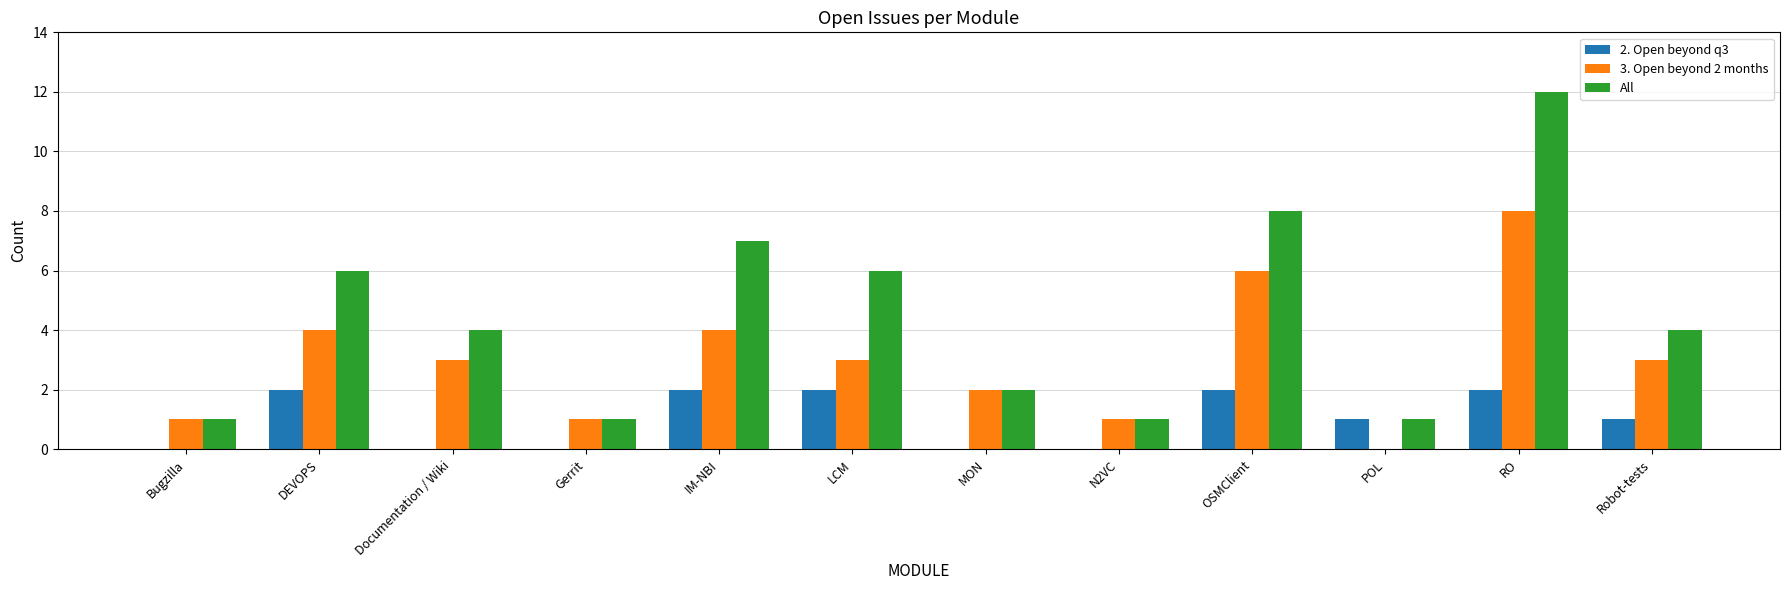

Is the value of 2. Open beyond q3 at LCM greater than the value of 3. Open beyond 2 months at OSMClient?

No